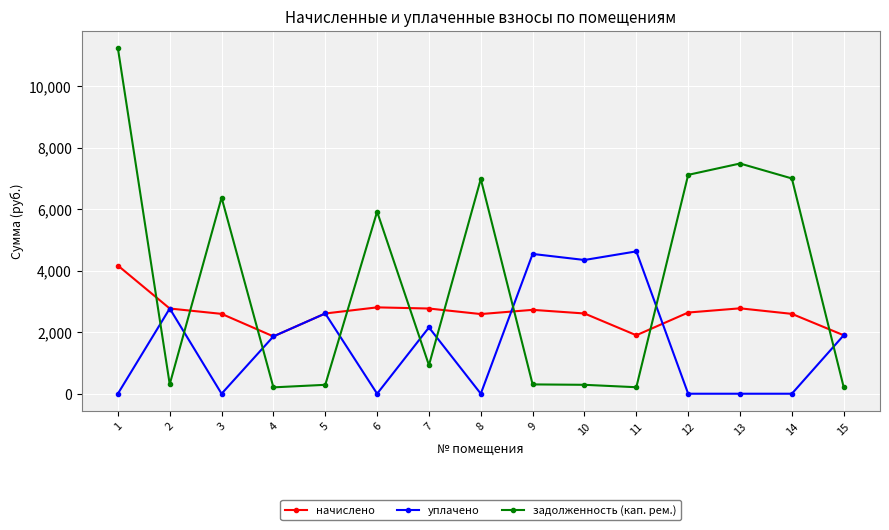

What value does the начислено series have at 4?

1863.0